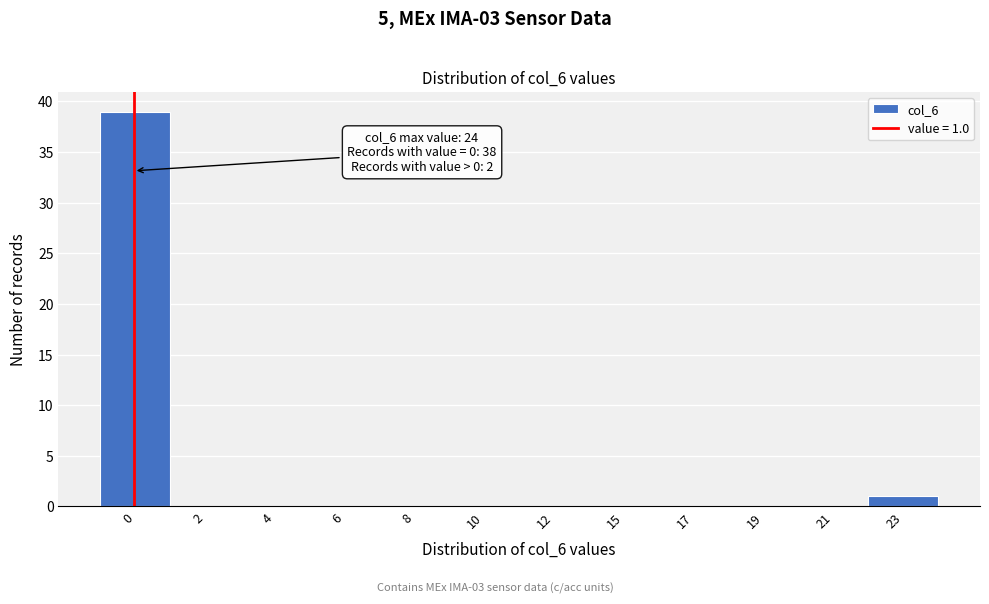

Reading left to right, transcribe all the data shown in this chart.

0=39	2=0	4=0	6=0	8=0	10=0	12=0	15=0	17=0	19=0	21=0	23=1